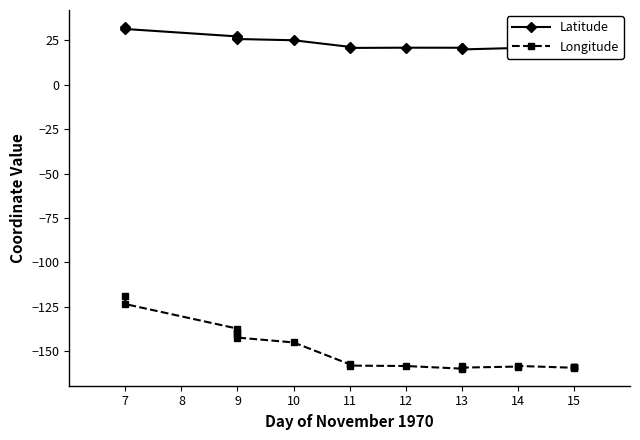

Reading right to left, transcribe all the data shown in this chart.

Latitude: 20.4	20.3	20.0	20.3	20.9	20.8	19.9	20.8	20.9	20.9	20.8	21.4	25.1	25.8	26.5	26.3	27.2	31.4	32.5
Longitude: -158.9	-158.6	-159.1	-159.2	-158.2	-158.6	-159.2	-158.5	-159.8	-158.3	-158.0	-157.3	-145.0	-142.3	-140.5	-139.0	-137.2	-123.4	-119.0